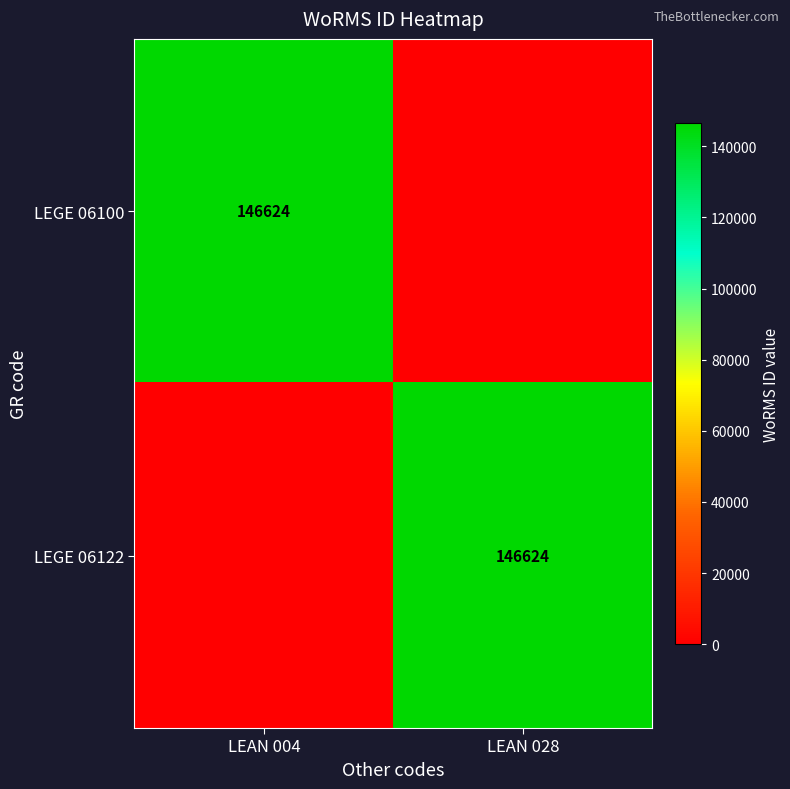

The LEGE 06100 series shows 40452 at LEAN 004. True or false?

False